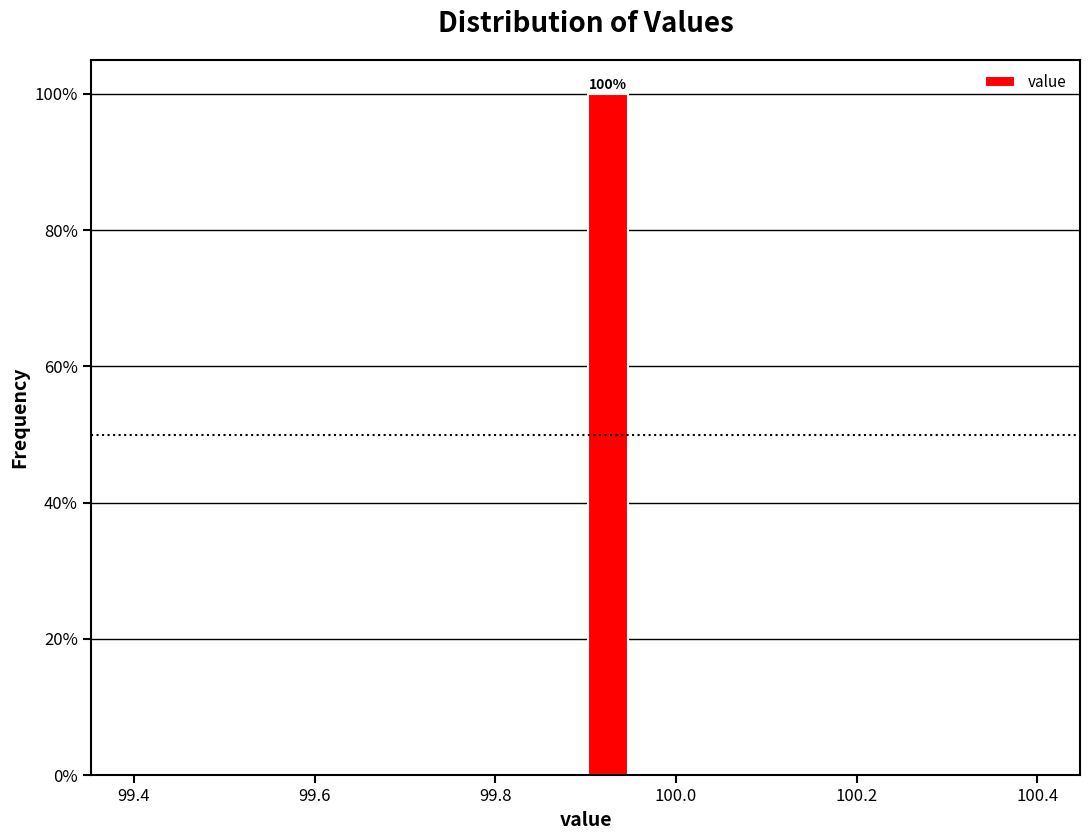

Read against the x-axis, roughly where is the centre of the tallest bar?

99.92